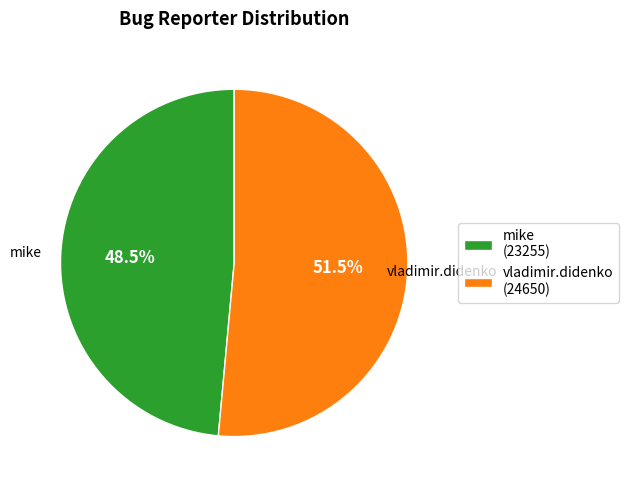

Approximately how many times larger is the value at vladimir.didenko (24650) compared to mike (23255)?

1.1